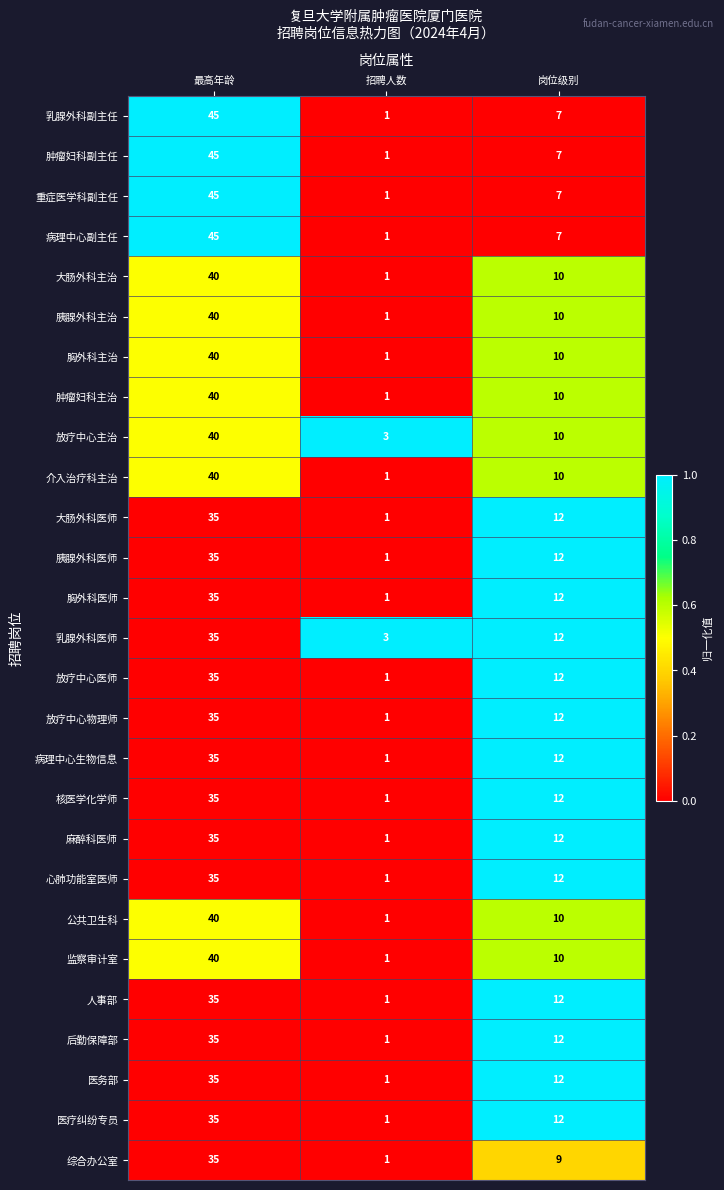

At which category does the chart reach its minimum across all series?

招聘人数